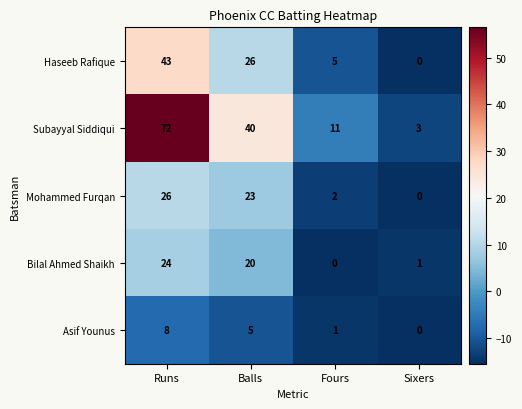

What is the maximum value shown in the chart?

72